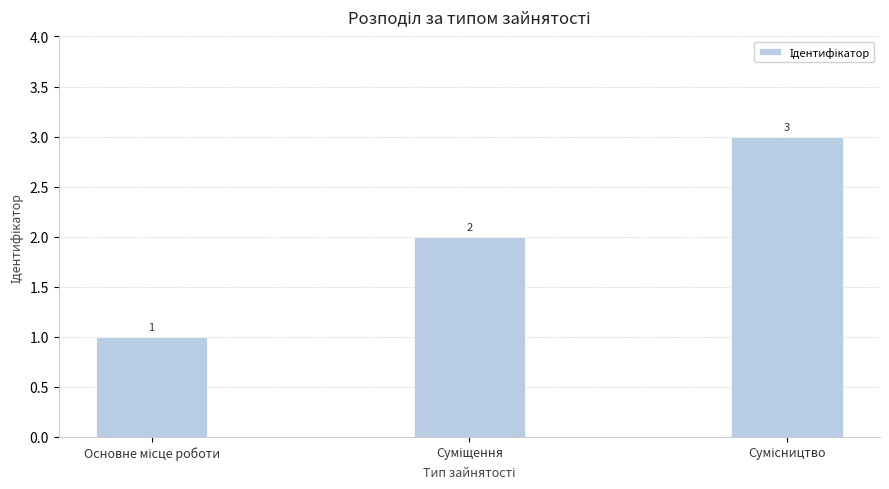

What is the value of the 1st bar from the left?

1